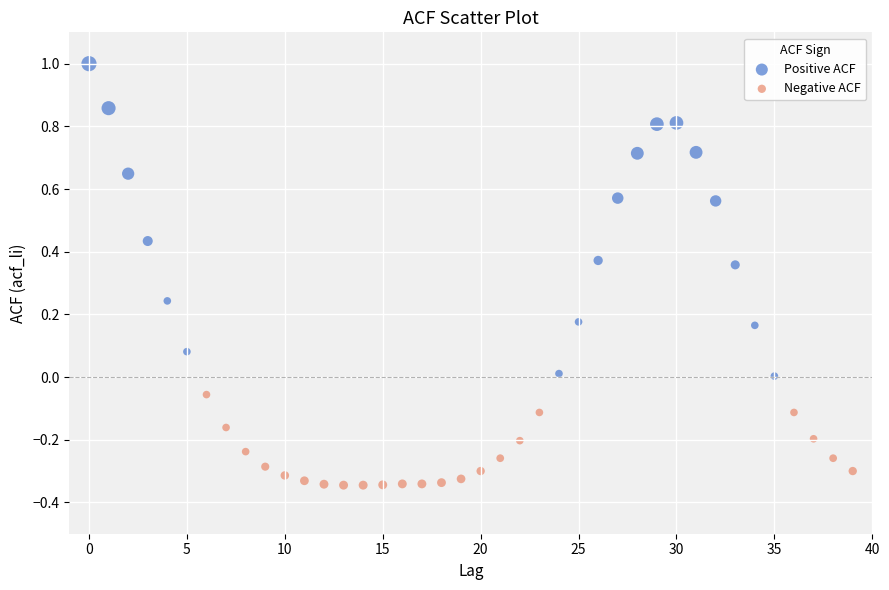

Which series contains the highest Y value?

Positive ACF